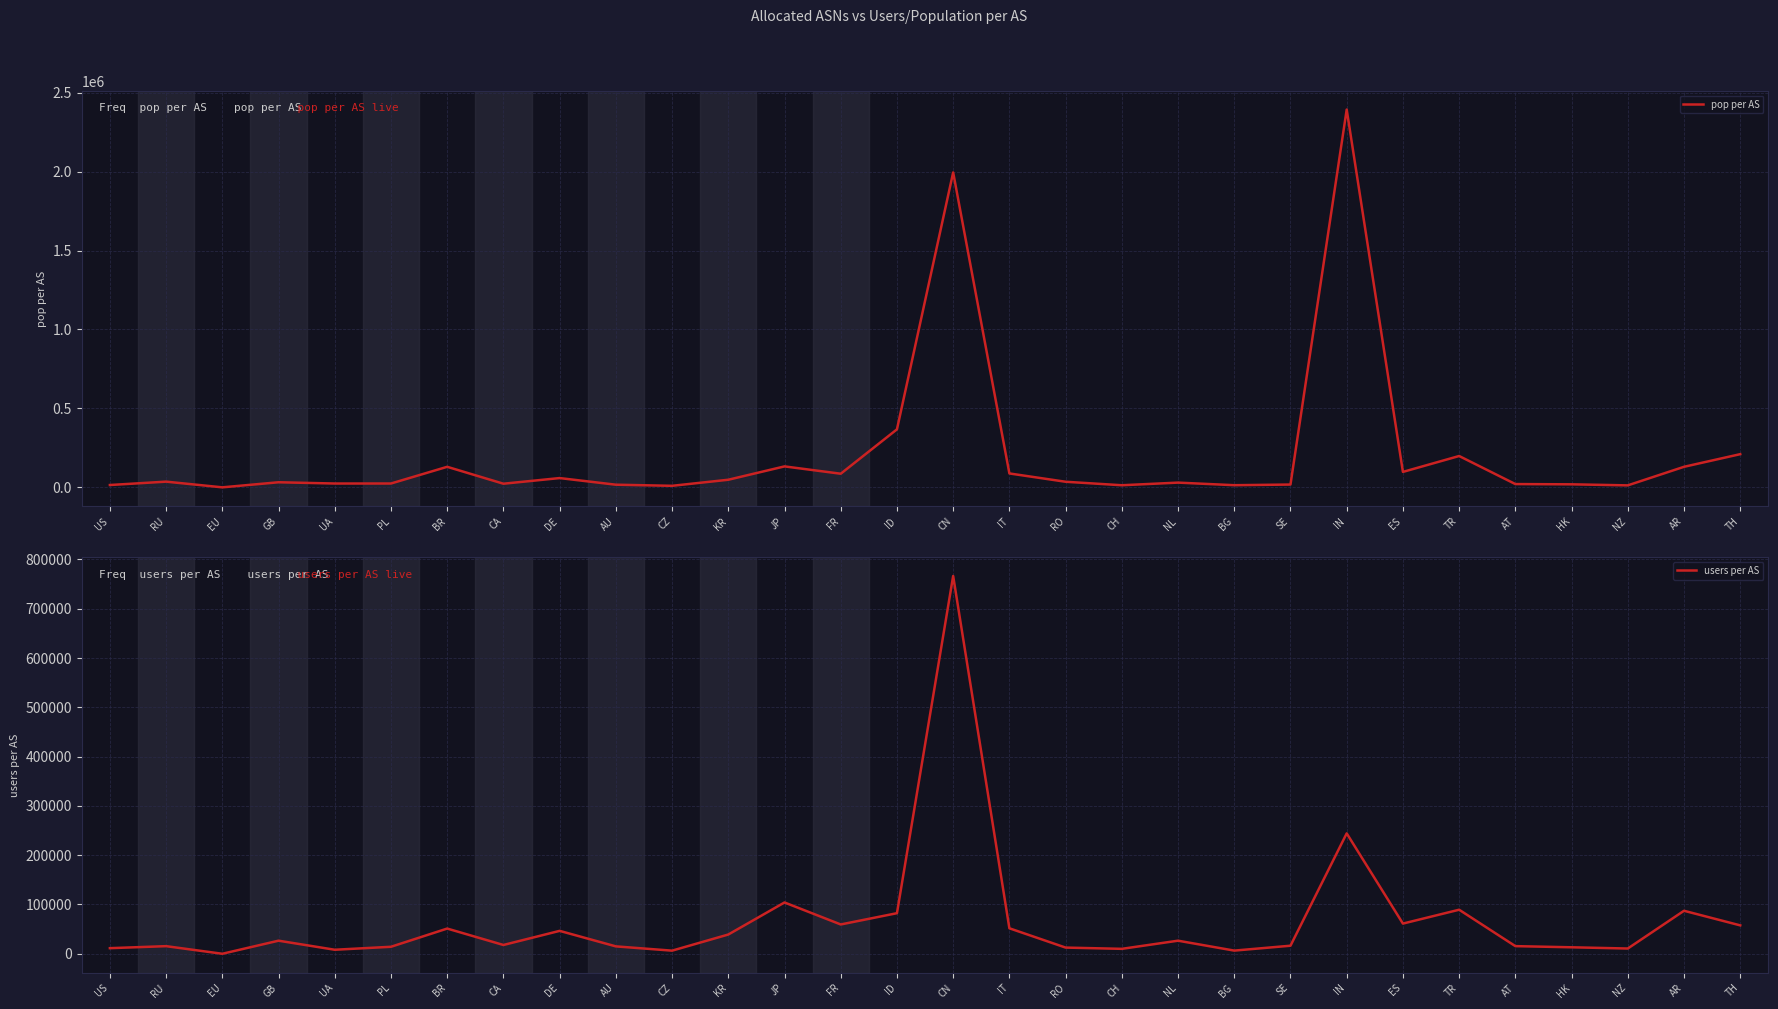

Reading left to right, extract all data points from this chart.

pop per AS: 14704	36073	0	32162	24200	24278	130074	22947	58717	16693	9652	48116	132686	86249	367376	1994895	88036	35342	13235	29942	13526	17664	2393234	97786	198462	20703	19102	12466	130127	210163
users per AS: 11366	15439	0	26534	8155	14178	51119	17830	46445	14990	6322	39022	104026	59426	82292	766039	51677	12546	9993	26529	6424	16339	244109	61214	89308	15486	13142	10646	87185	57584